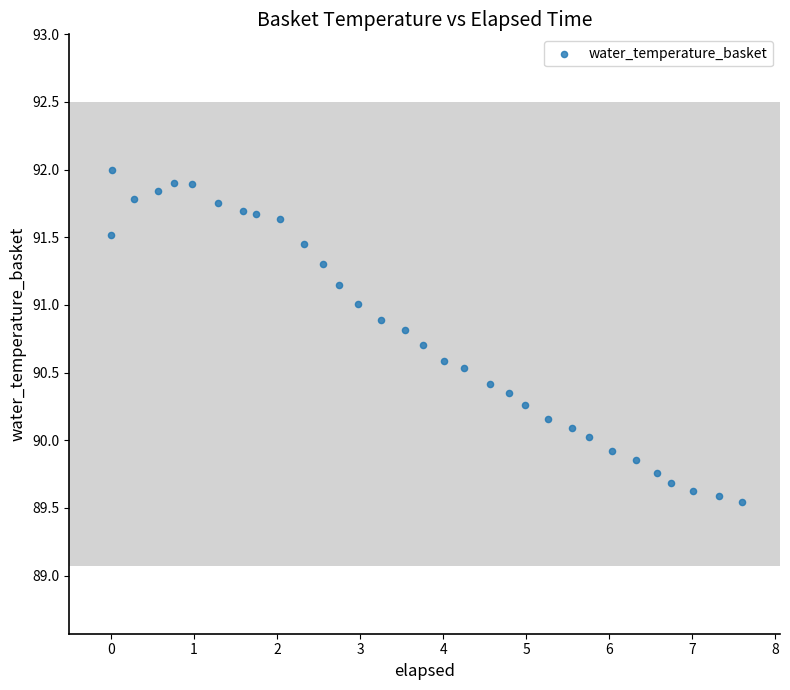

What is the range of Y values (max minus min)?

2.5